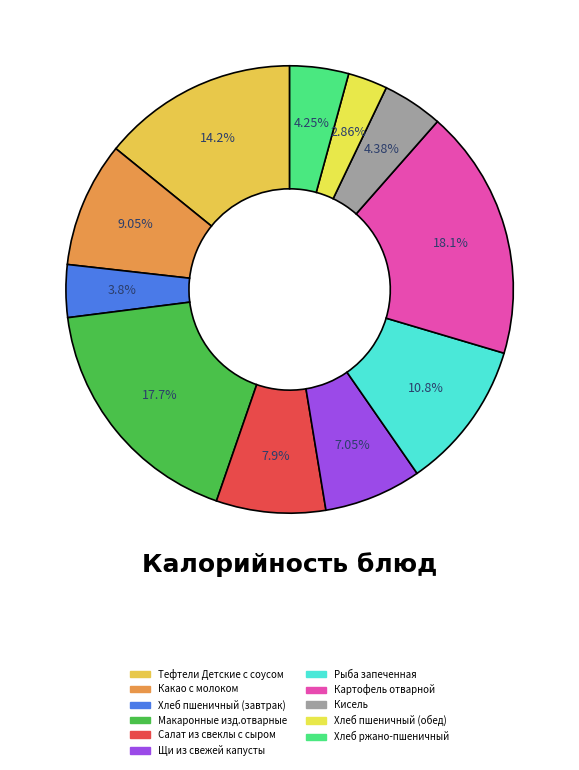

Do Салат из свеклы с сыром and Какао с молоком together represent more than half of the pie?

No